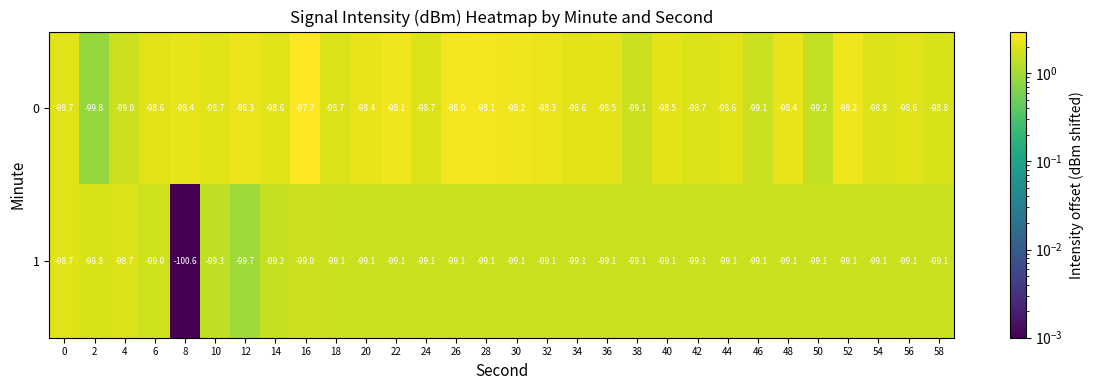

What is the difference between the highest and lowest values at 32?

0.8